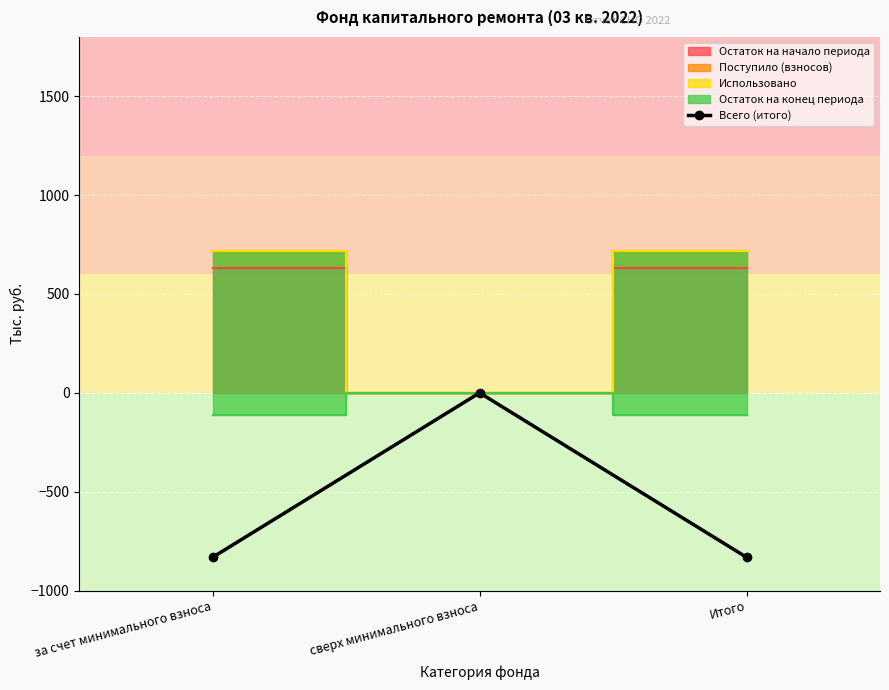

Where is the data nearest to the value -415?

сверх минимального взноса